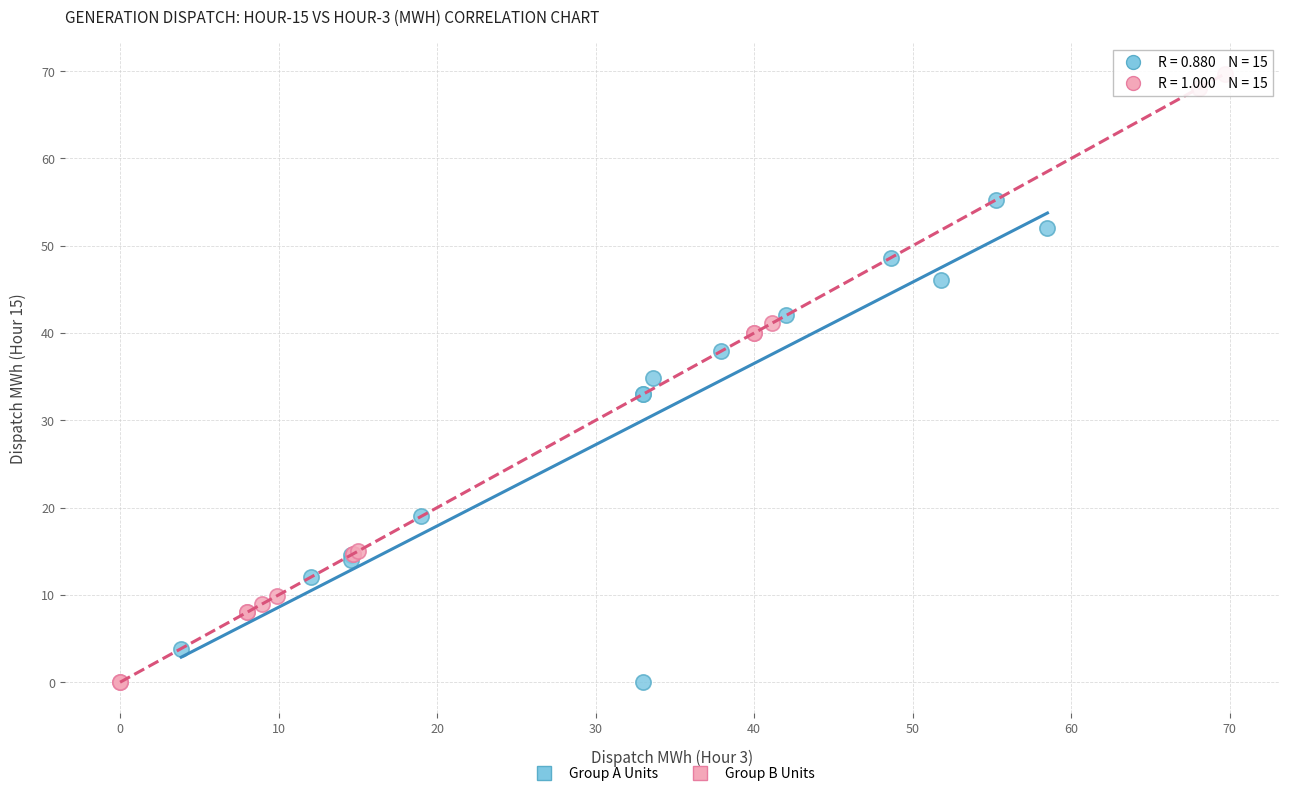

Which series has the widest spread of Y values?

Group B Units